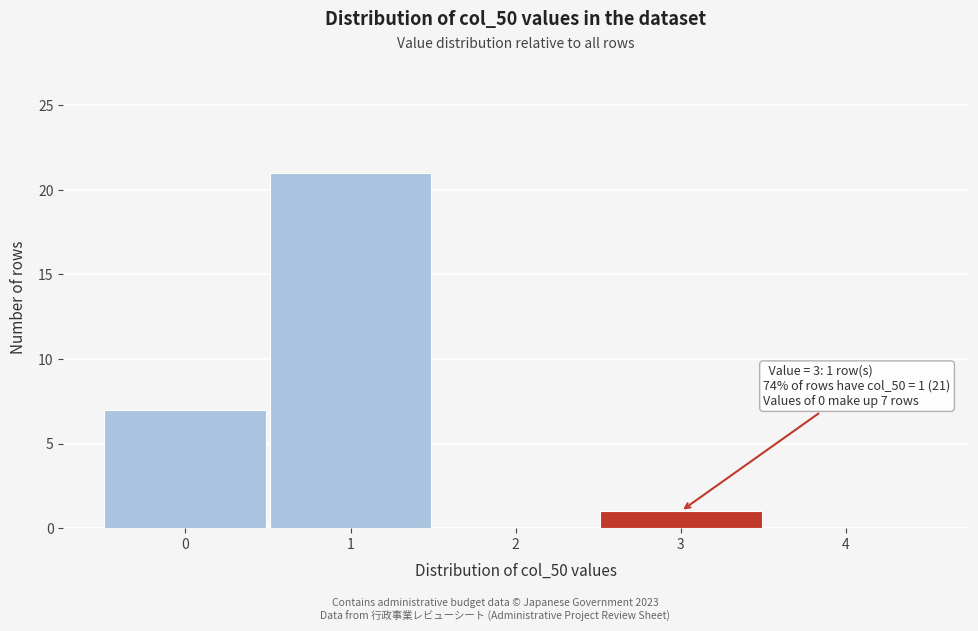

Over which range of the x-axis is the bar tallest?

0.5 to 1.5